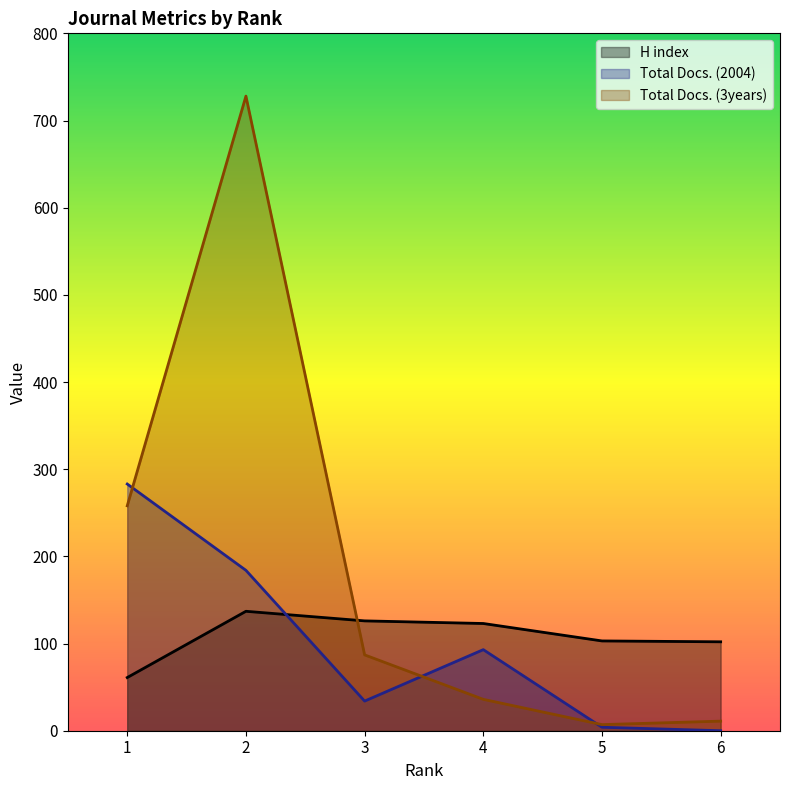

At which category does Total Docs. (3years) reach its first local peak?

2